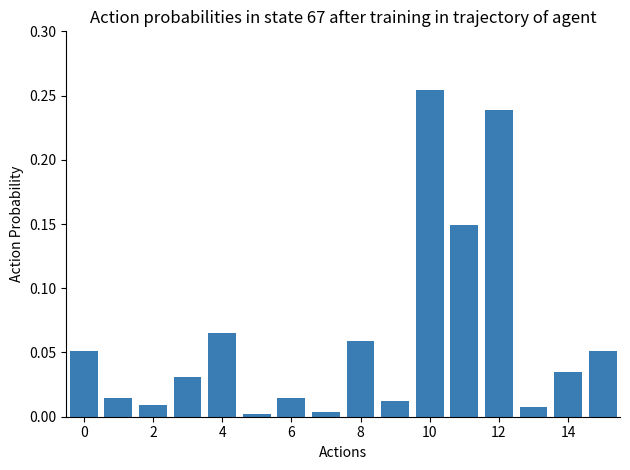

What is the sum of all values?

1.0